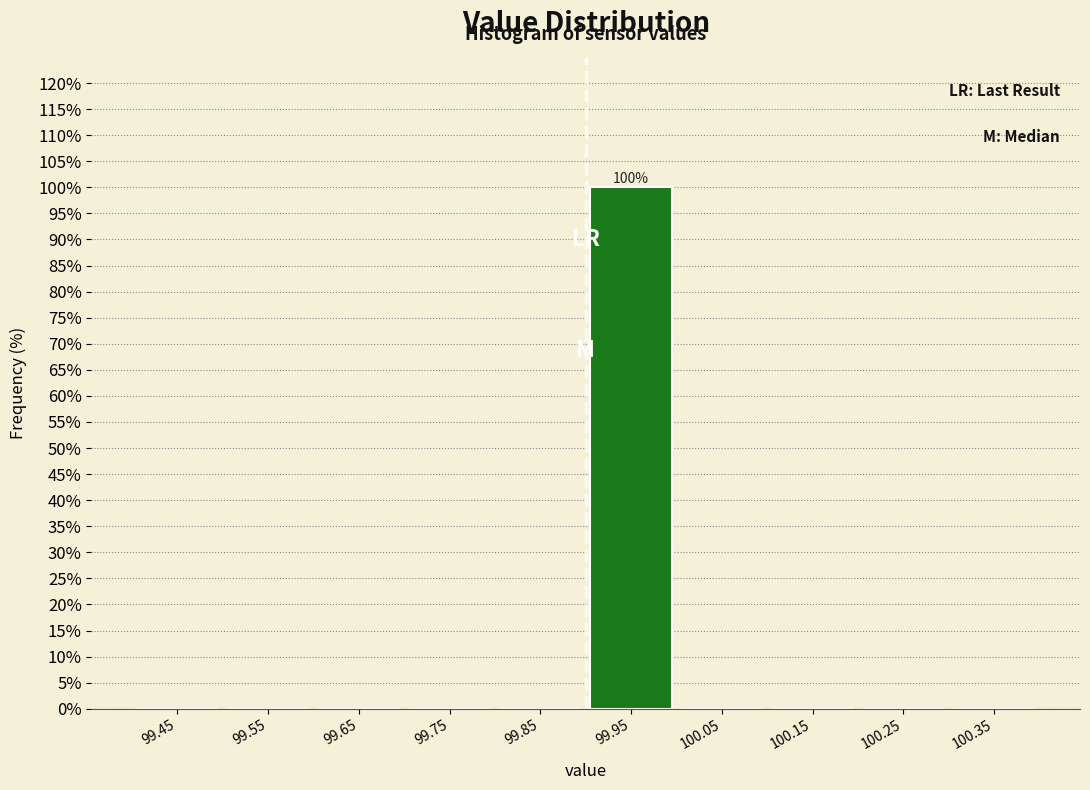

Over which range of the x-axis is the bar tallest?

99.9 to 100.0